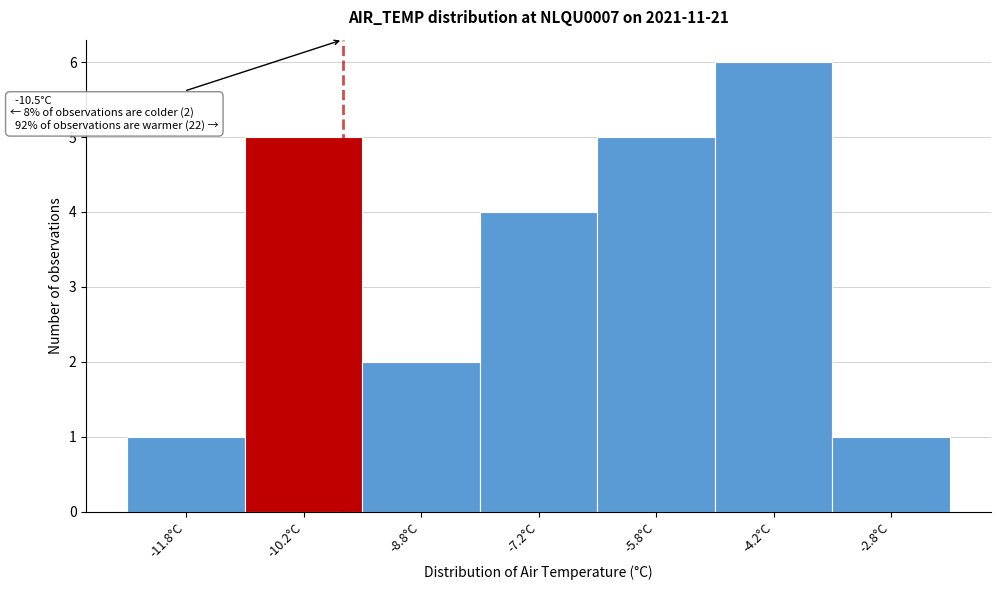

Over which range of the x-axis is the bar tallest?

-5.0 to -3.5